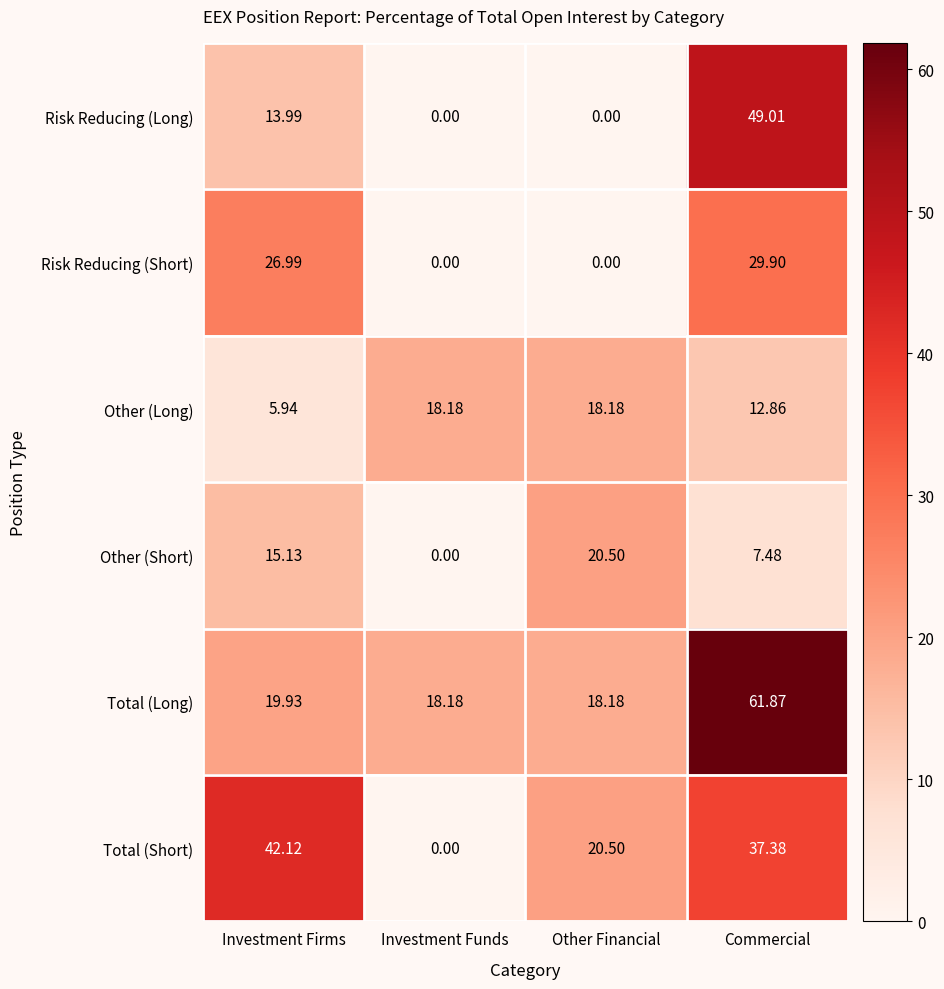

At which category is the sum across all series the highest?

Commercial